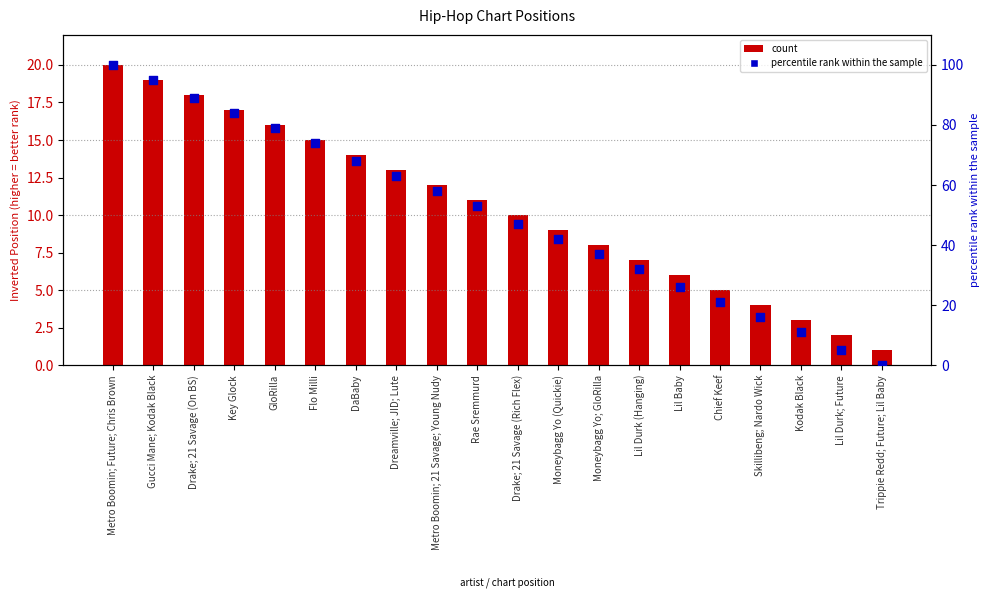

Which series reaches the maximum Y coordinate?

percentile rank within the sample